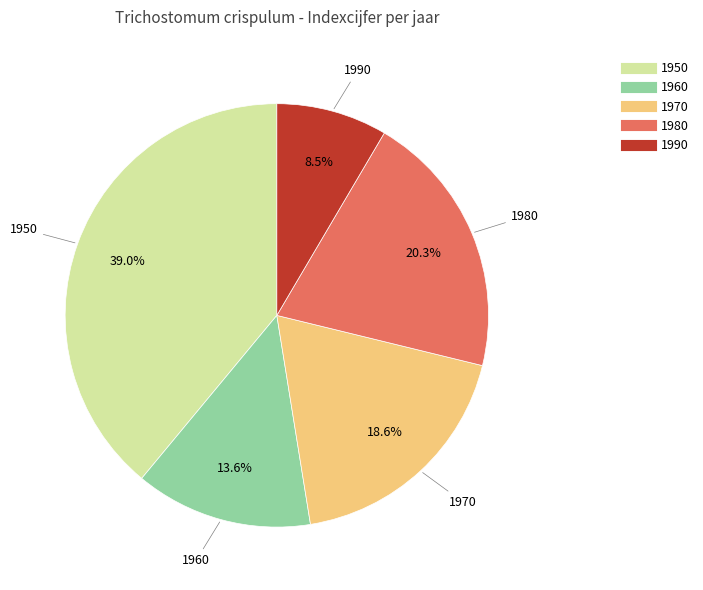

What percentage is NOT represented by 1970?

81.4%